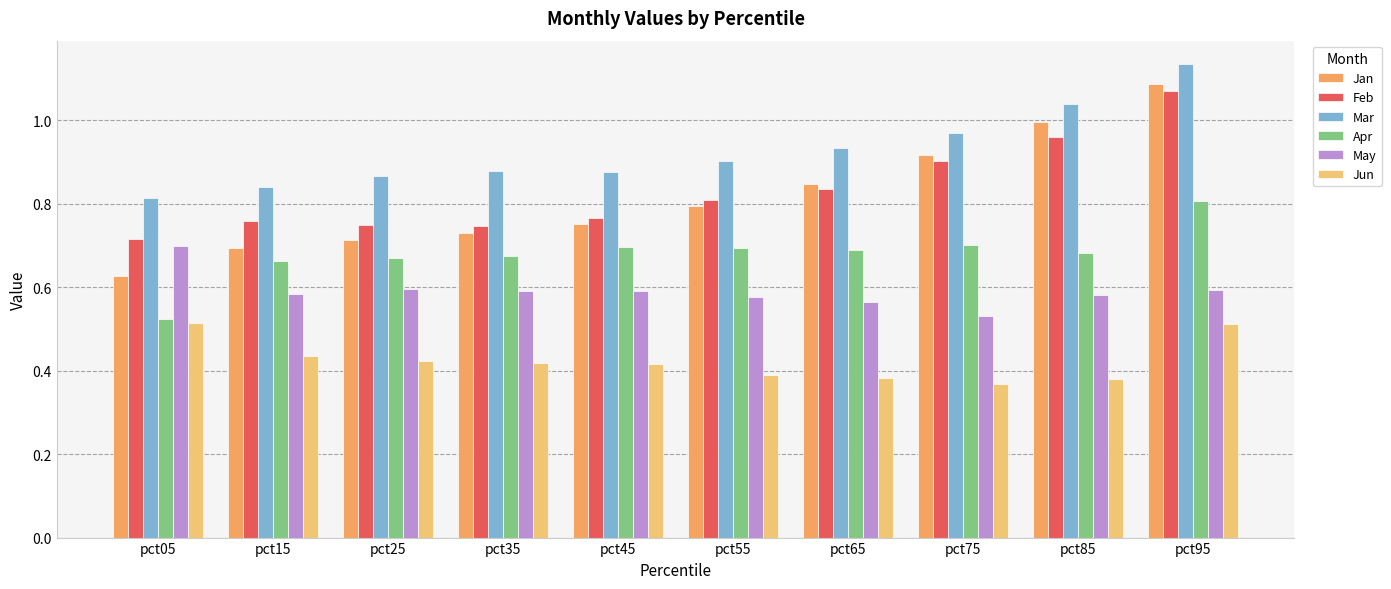

Are the bars horizontal?

No